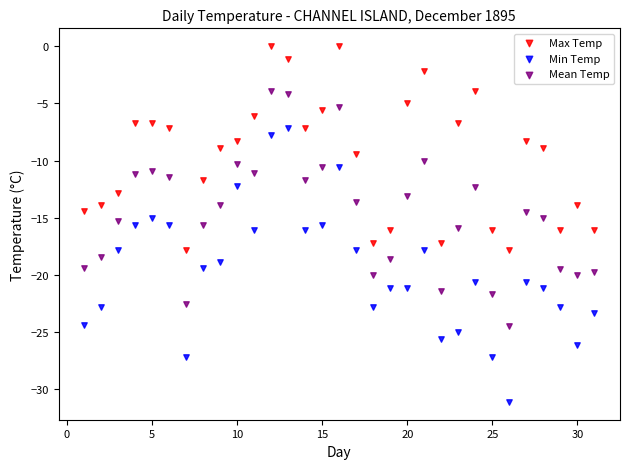

What are all the series names shown in the legend?

Max Temp, Min Temp, Mean Temp